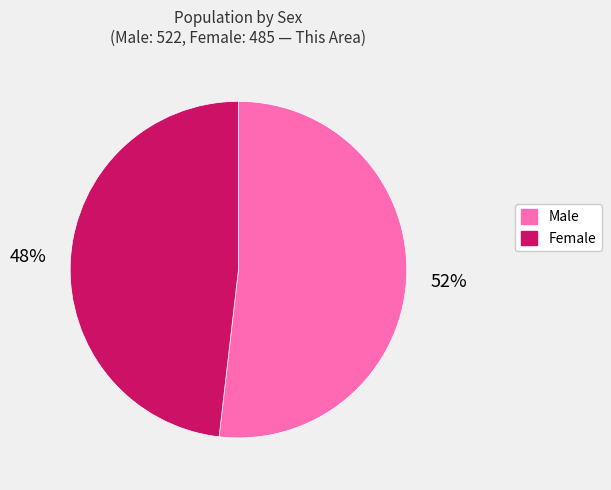

To the nearest percent, what is the difference between the Male and Female slice percentages?

4%